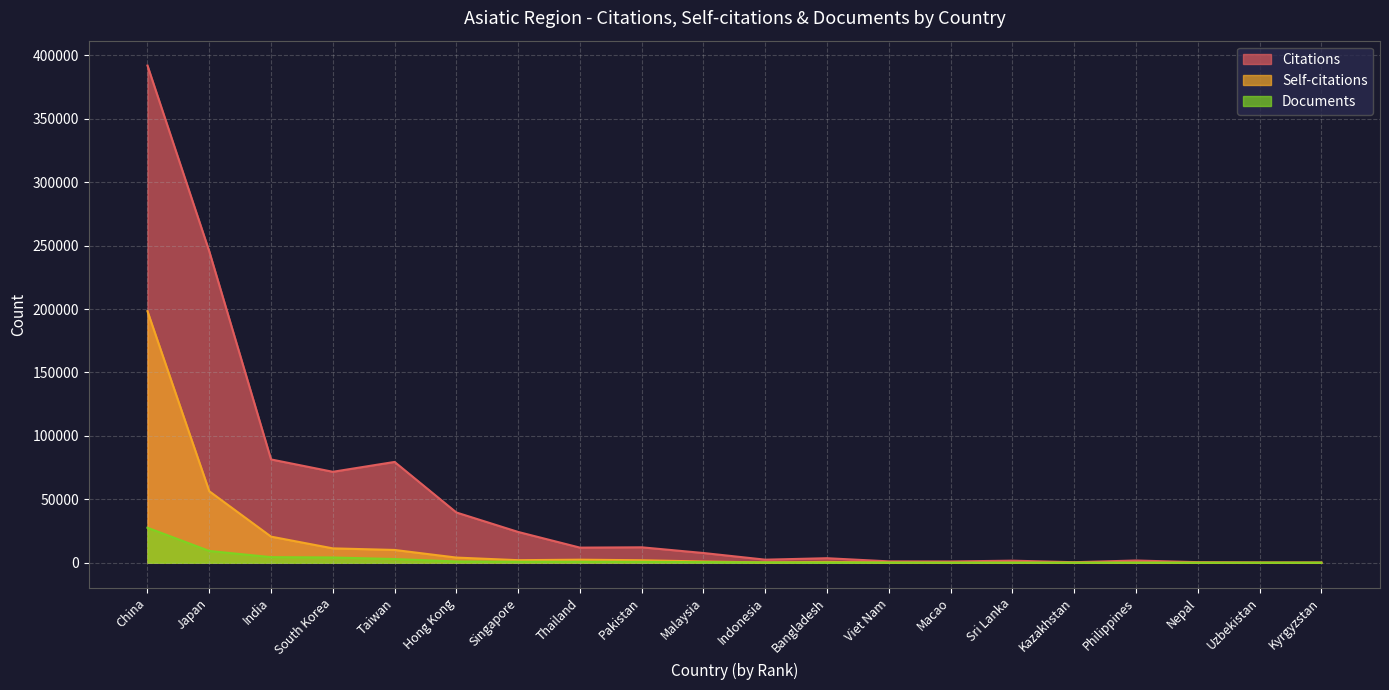

Where does the Citations series first go above 7645?

China